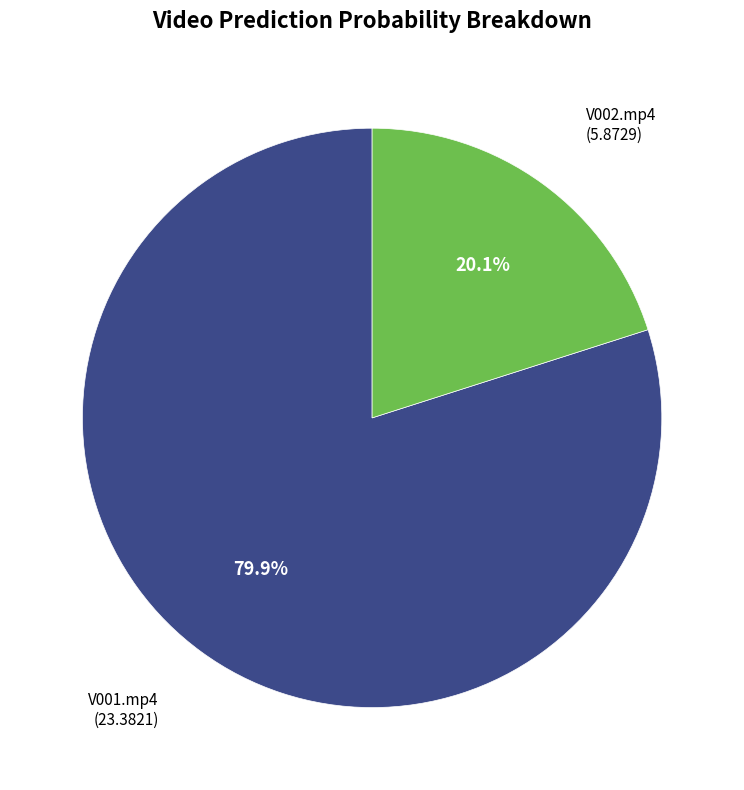

Does any single category account for the majority?

Yes